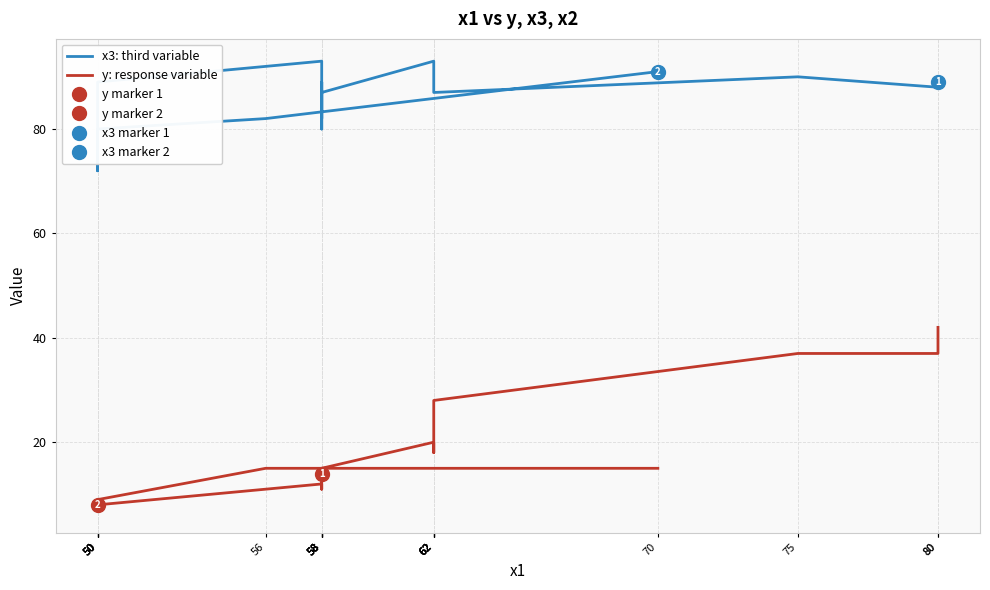

True or false: x3: third variable has a value of 82 at 56.

True